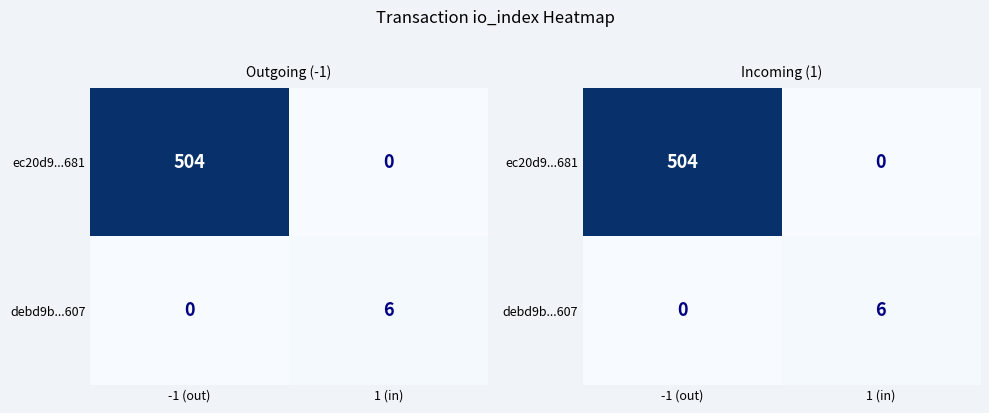

What is the total value across all series at -1 (out)?

504